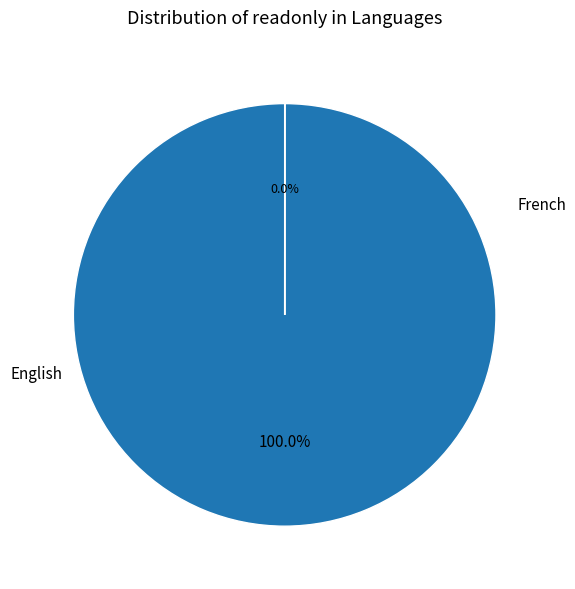

Count the number of slices in the pie.

2